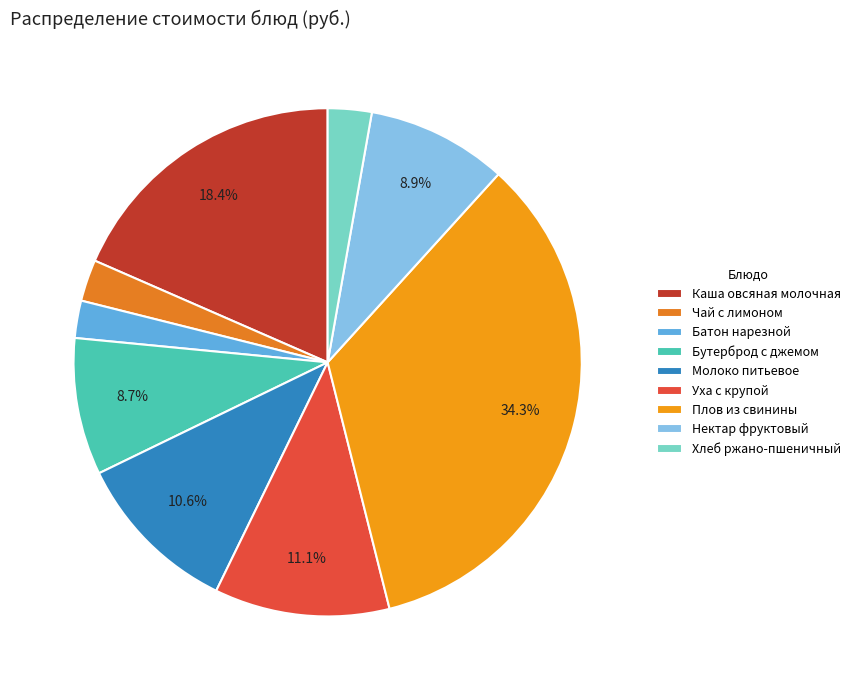

Is there a majority slice in this chart?

No